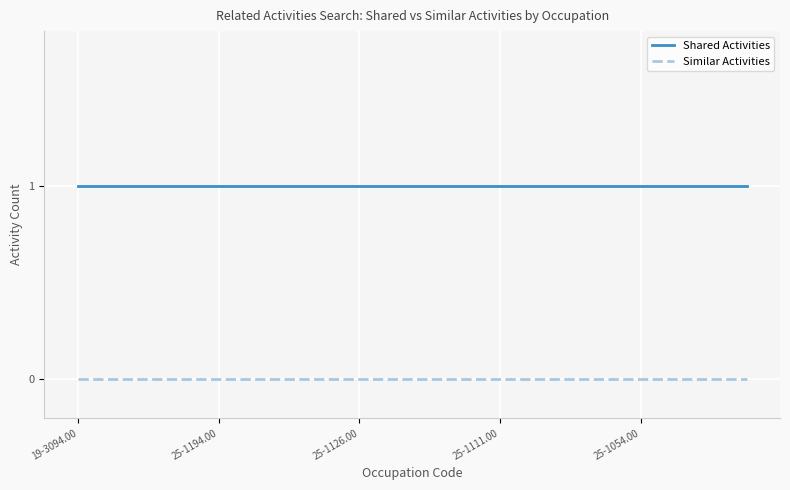

True or false: Similar Activities and Shared Activities intersect in this chart.

False